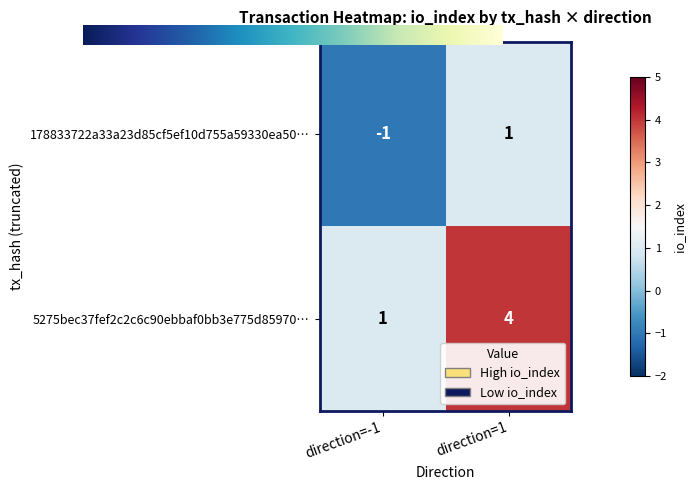

Rank the series by their average value, from highest to lowest.

5275bec37fef2c2c6c90ebbaf0bb3e775d85970…, 178833722a33a23d85cf5ef10d755a59330ea50…